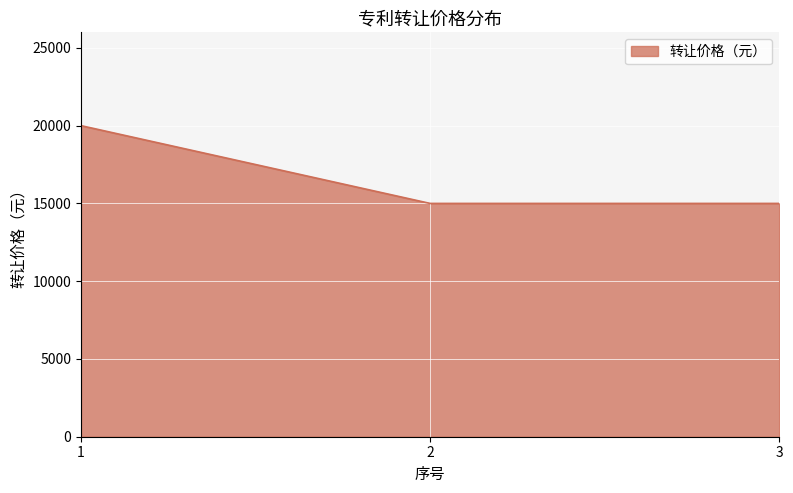

What is the change in value from 1 to 3?

-5000